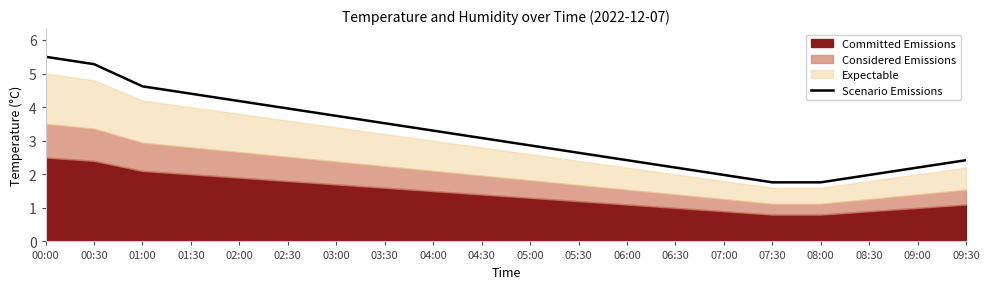

At which label does Scenario Emissions reach its peak?

00:00